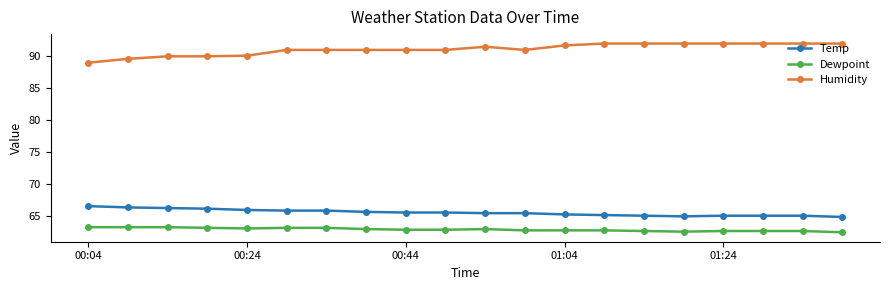

True or false: Humidity and Temp cross at least once.

False